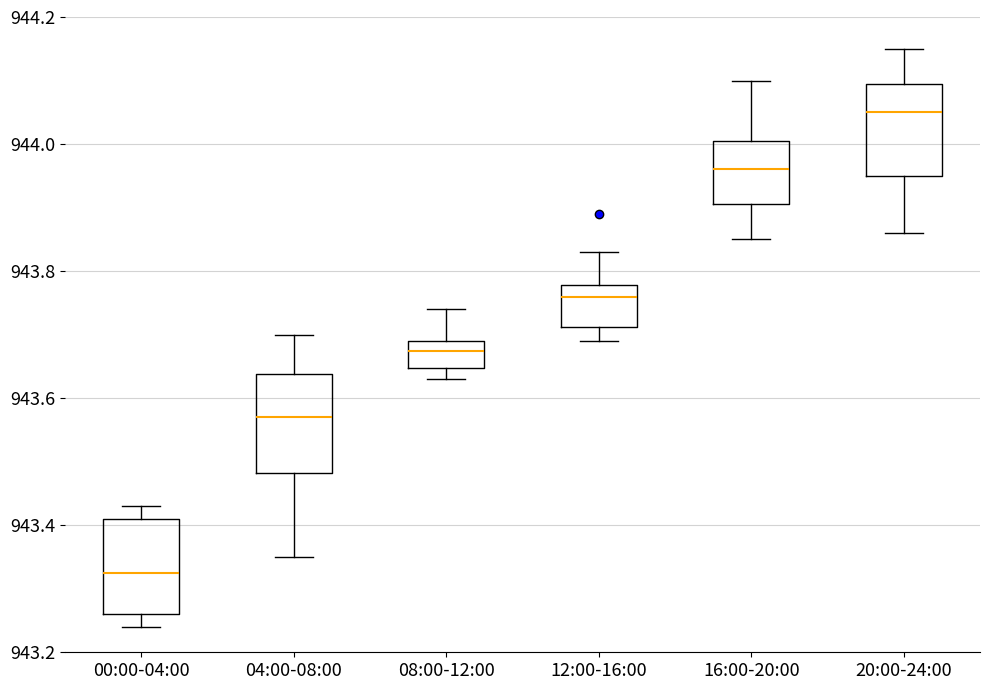

Reading left to right, transcribe this box plot: for each box, give where its median line is, the range the box spans, and where its two whiskers end, as read against the y-axis. The values are not printed on the chart, so give them approximately, as read against the axis.

00:00-04:00: median 943.32, box 943.26 to 943.42, whiskers 943.24 to 943.44
04:00-08:00: median 943.58, box 943.48 to 943.64, whiskers 943.36 to 943.70
08:00-12:00: median 943.68, box 943.64 to 943.70, whiskers 943.64 (just below the box's lower edge) to 943.74
12:00-16:00: median 943.76, box 943.72 to 943.78, whiskers 943.70 to 943.84
16:00-20:00: median 943.96, box 943.90 to 944.00, whiskers 943.86 to 944.10
20:00-24:00: median 944.06, box 943.96 to 944.10, whiskers 943.86 to 944.16